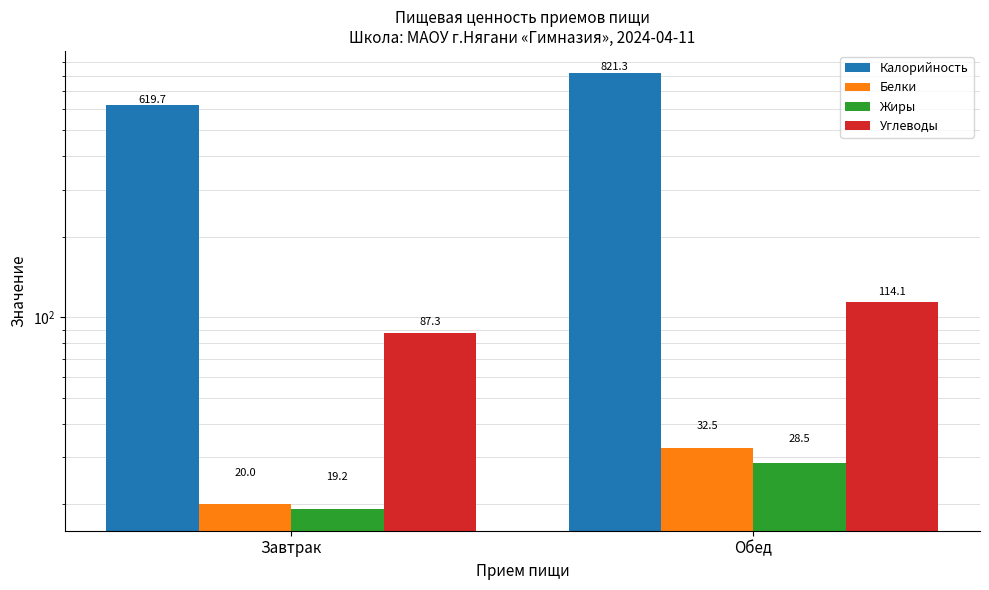

What is the value of the Белки bar at the 1st from the left?

20.0